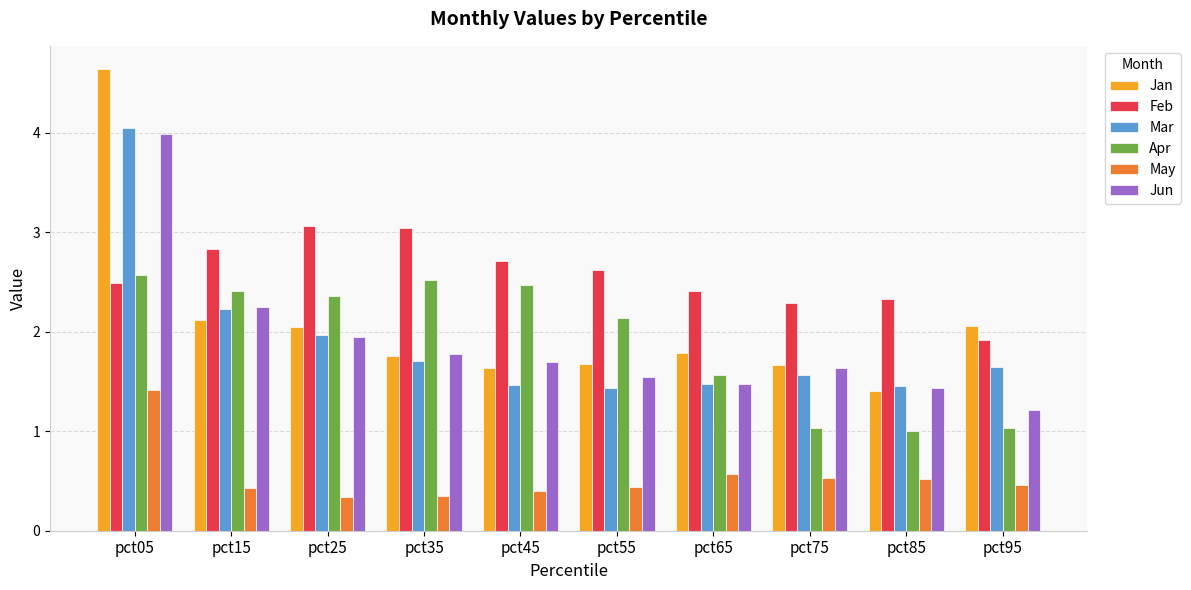

At which label does Apr reach its peak?

pct05